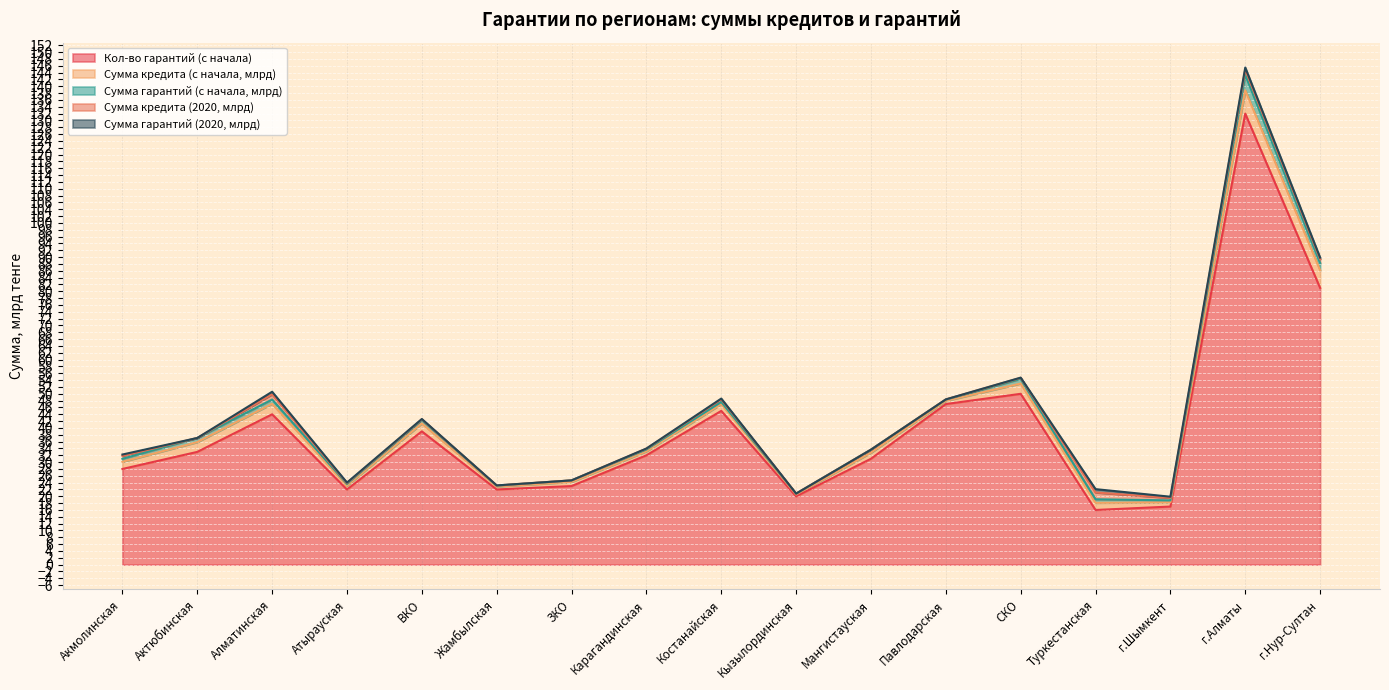

The Сумма кредита (2020, млрд) series shows 0.2 at г.Шымкент. True or false?

False